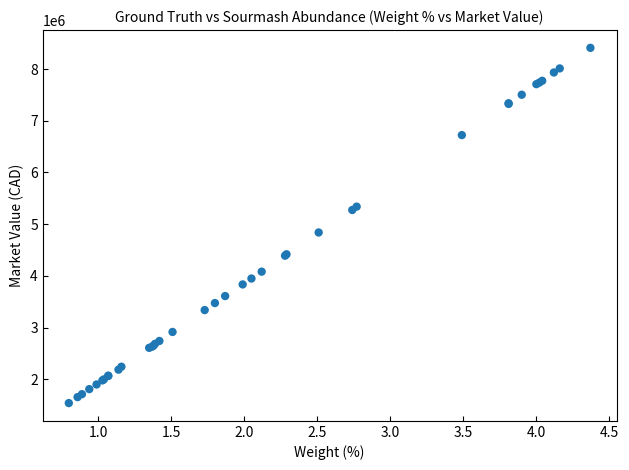

What Y value in the scatter plot is closest to 4974156?

4838449.5